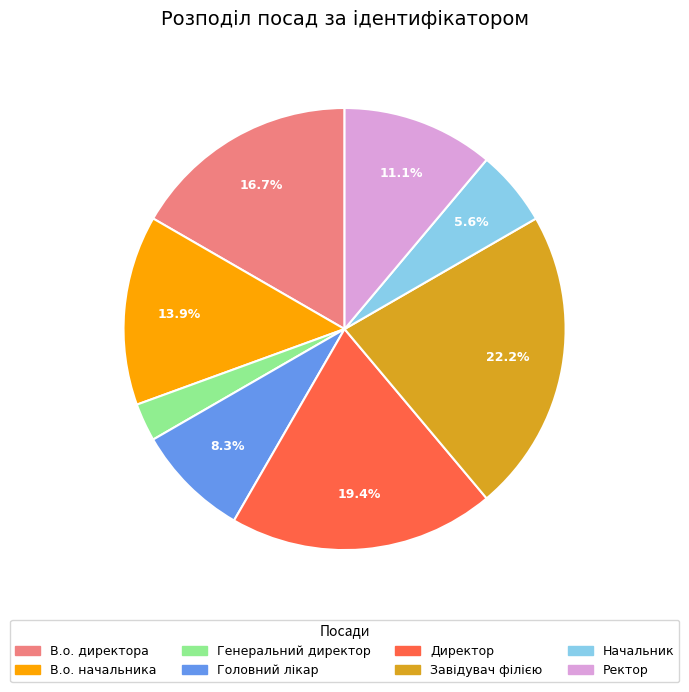

Does Генеральний директор represent more than half of the total?

No